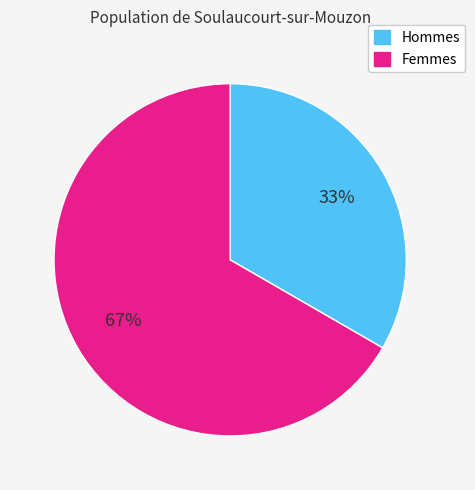

To the nearest percent, what is the average slice percentage?

50%